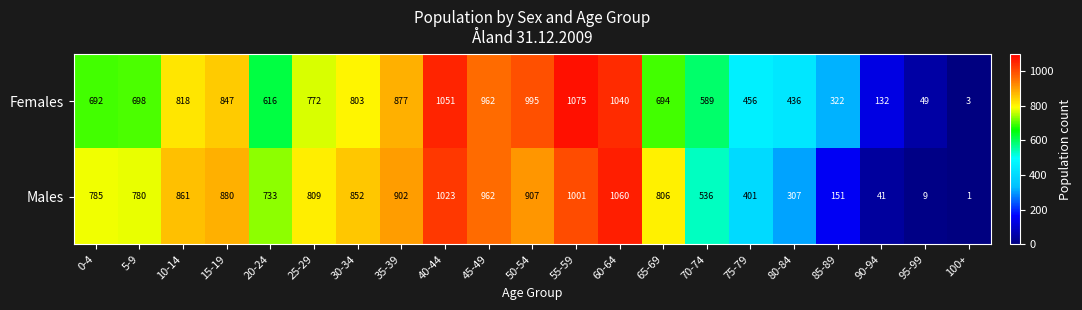

What is the difference between the highest and lowest values at 5-9?

82